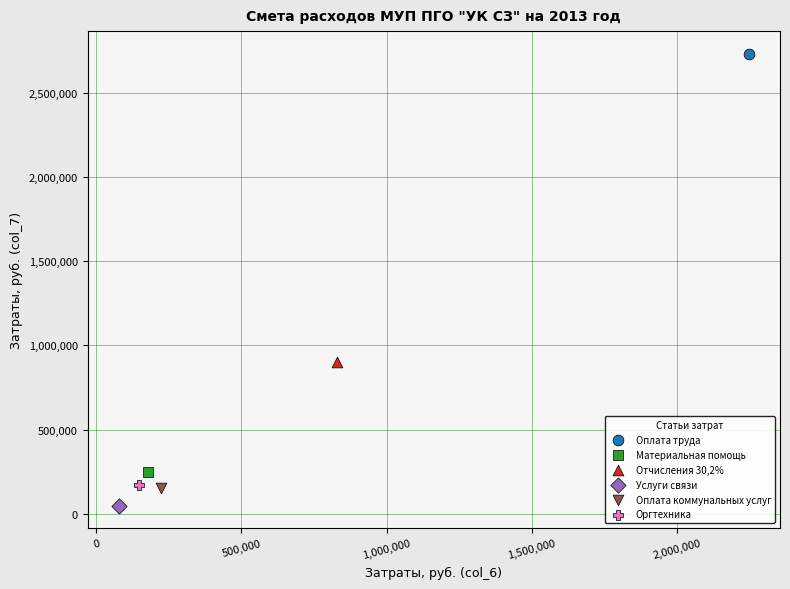

What are all the series names shown in the legend?

Оплата труда, Материальная помощь, Отчисления 30,2%, Услуги связи, Оплата коммунальных услуг, Оргтехника